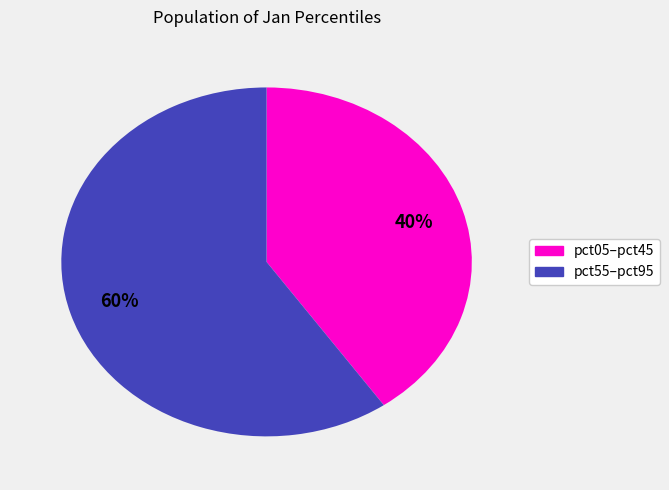

To the nearest percent, what is the average slice percentage?

50%